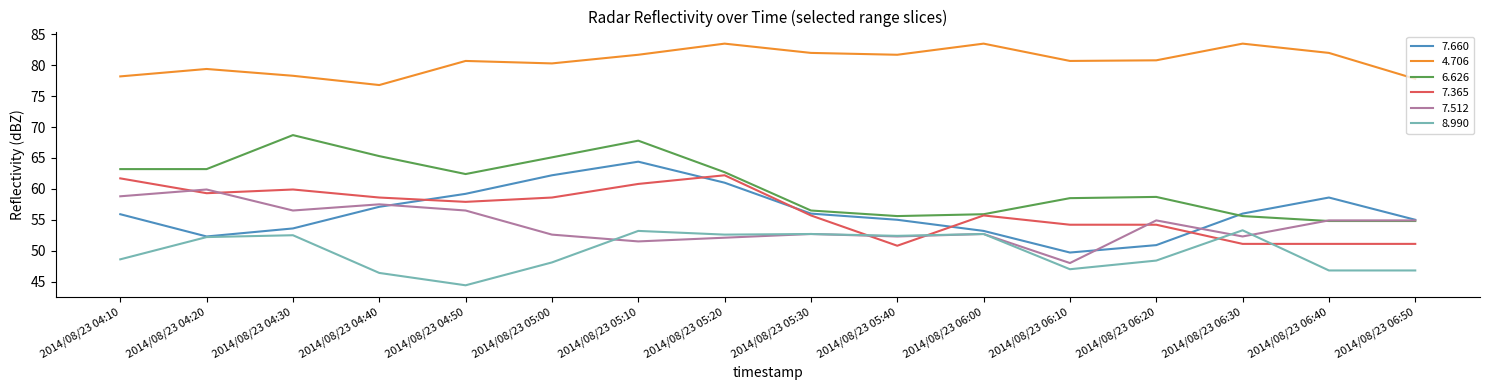

The 7.365 series shows 13.3 at 2014/08/23 06:40. True or false?

False